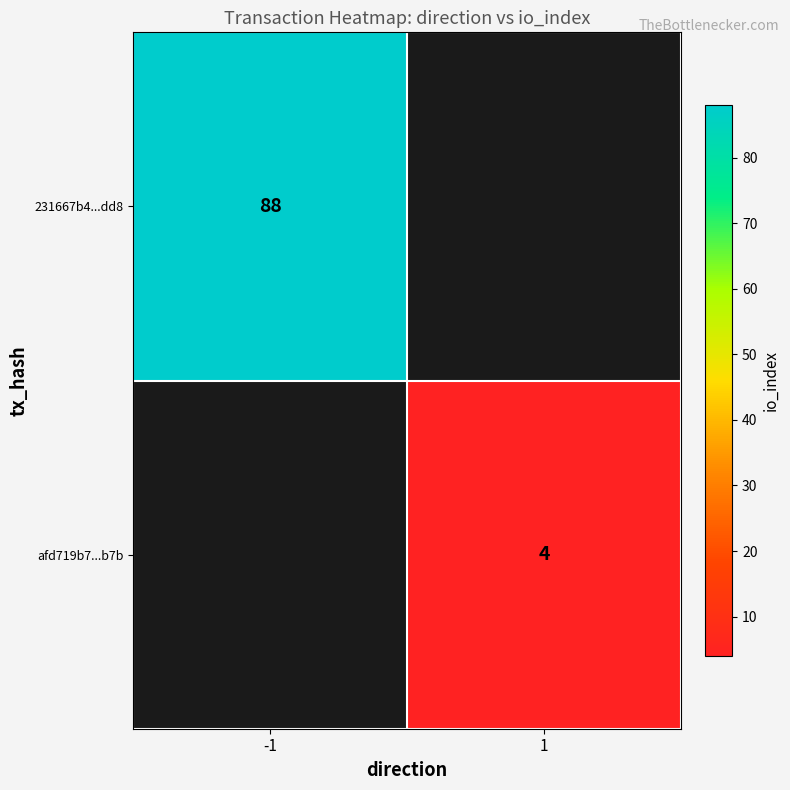

The value of 231667b4...dd8 at -1 is 88. True or false?

True